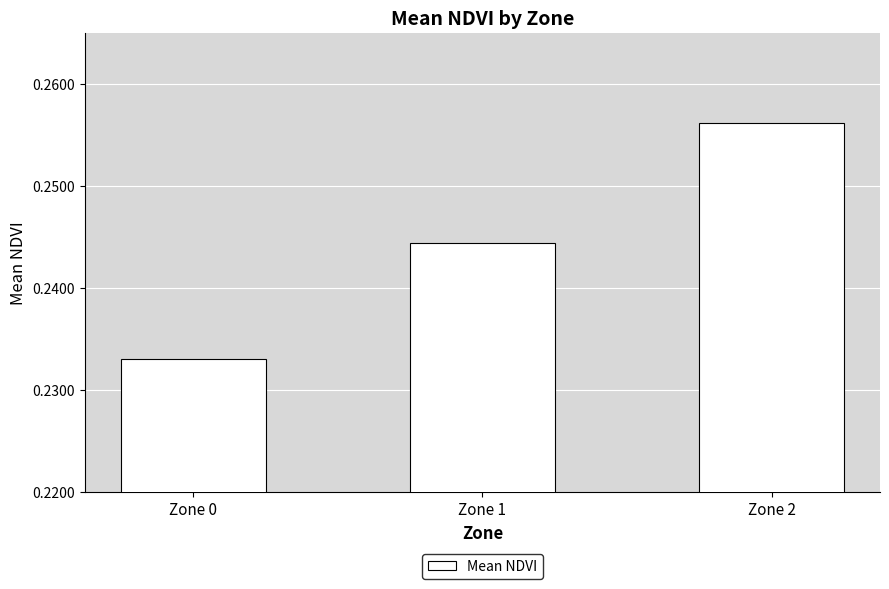

How many bars are there in total?

3